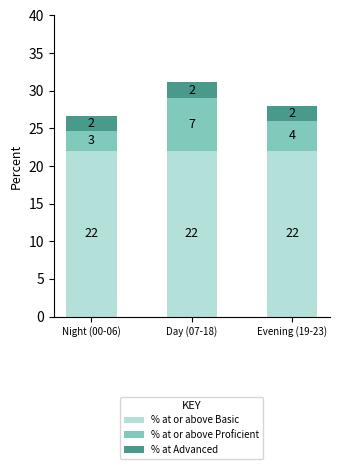

The value of % at or above Basic at Evening (19-23) is 22.0. True or false?

True